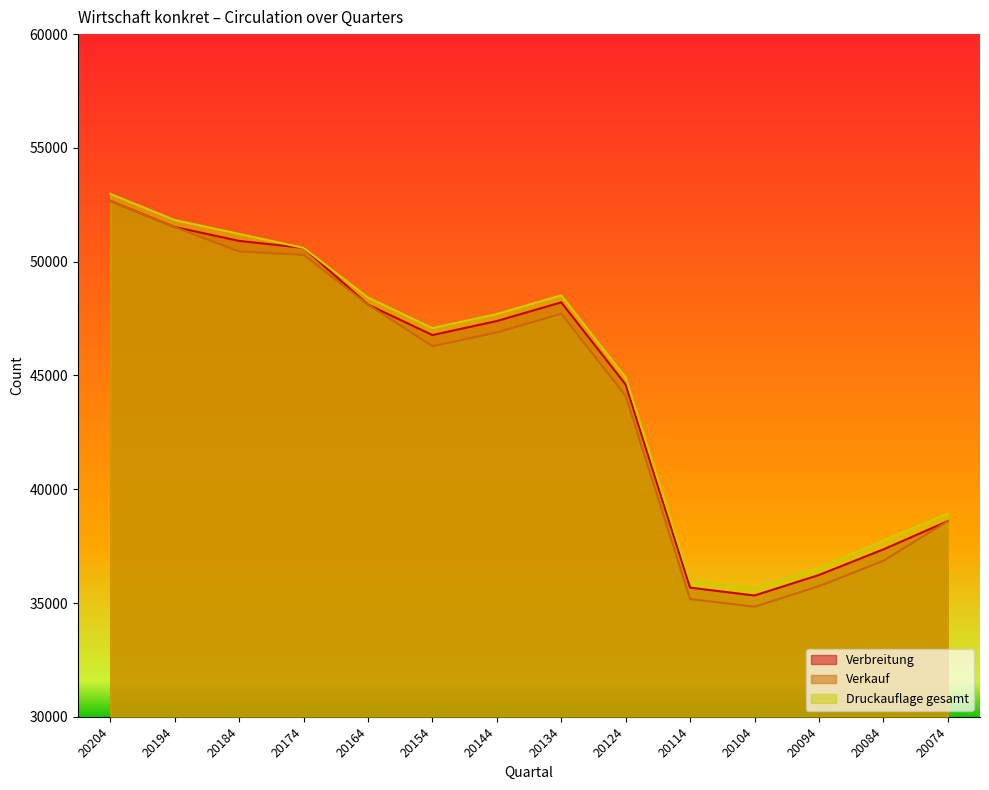

True or false: Druckauflage gesamt has a value of 51200 at 20094.

False